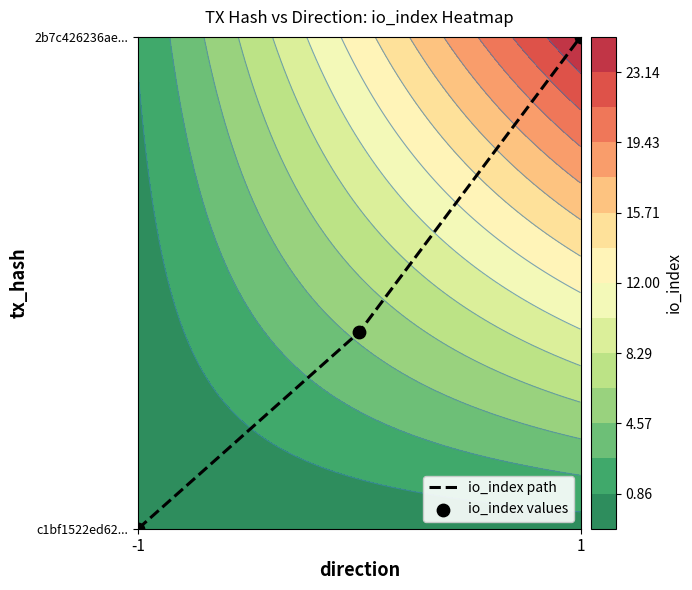

How many io_index path values are between 0 and 1?

3